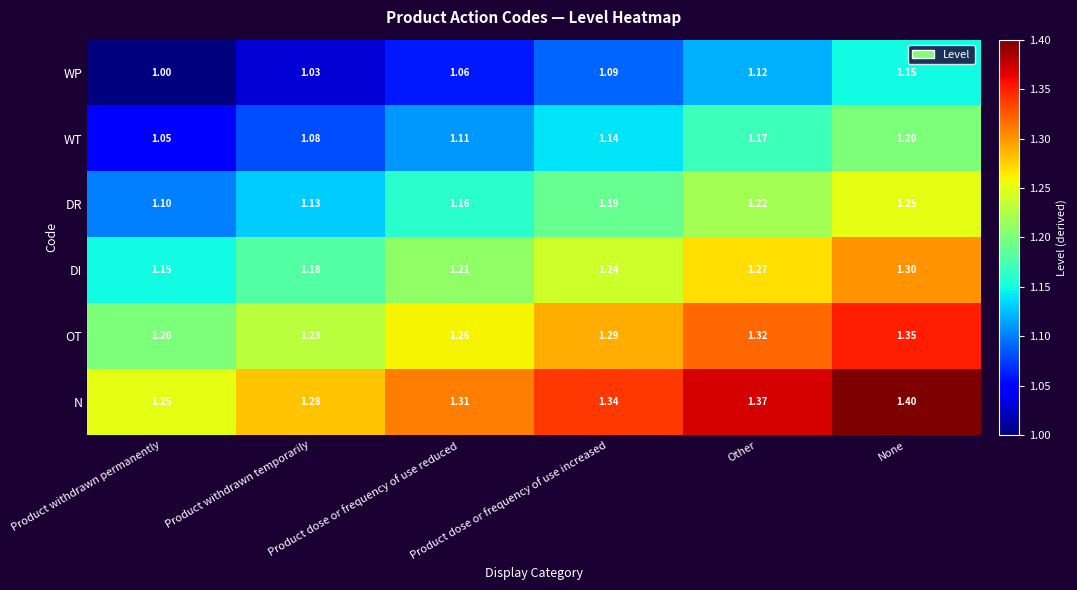

At which label is N closest to 1?

Product withdrawn permanently